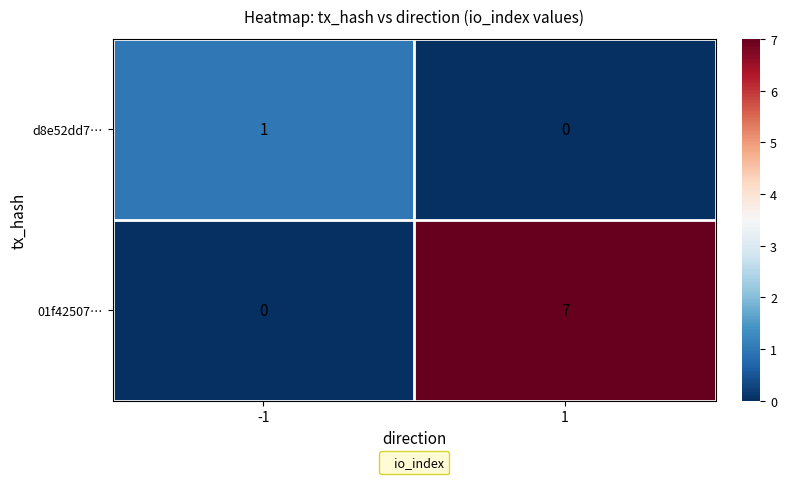

Reading left to right, extract all data points from this chart.

d8e52dd7…: -1=1	1=0
01f42507…: -1=0	1=7